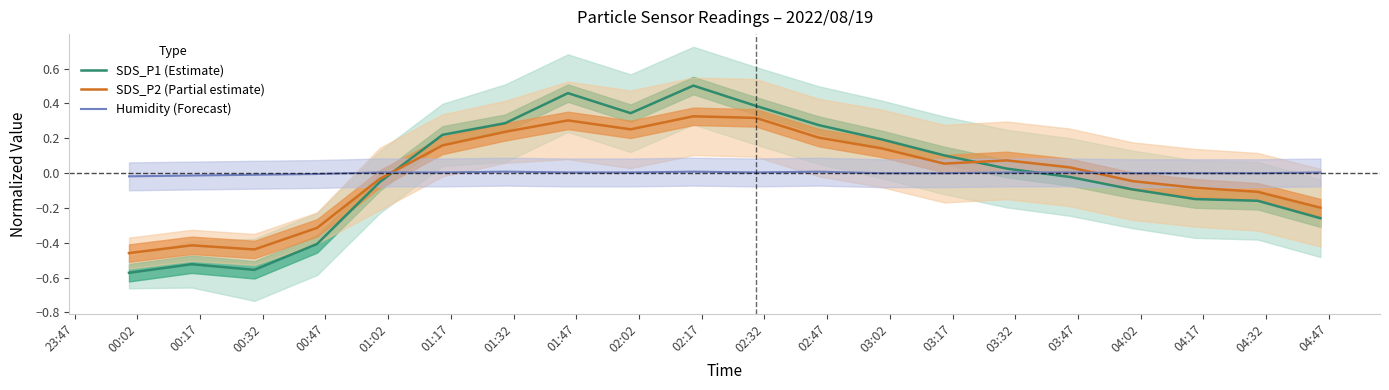

True or false: Humidity (Forecast) and SDS_P1 (Estimate) intersect in this chart.

True